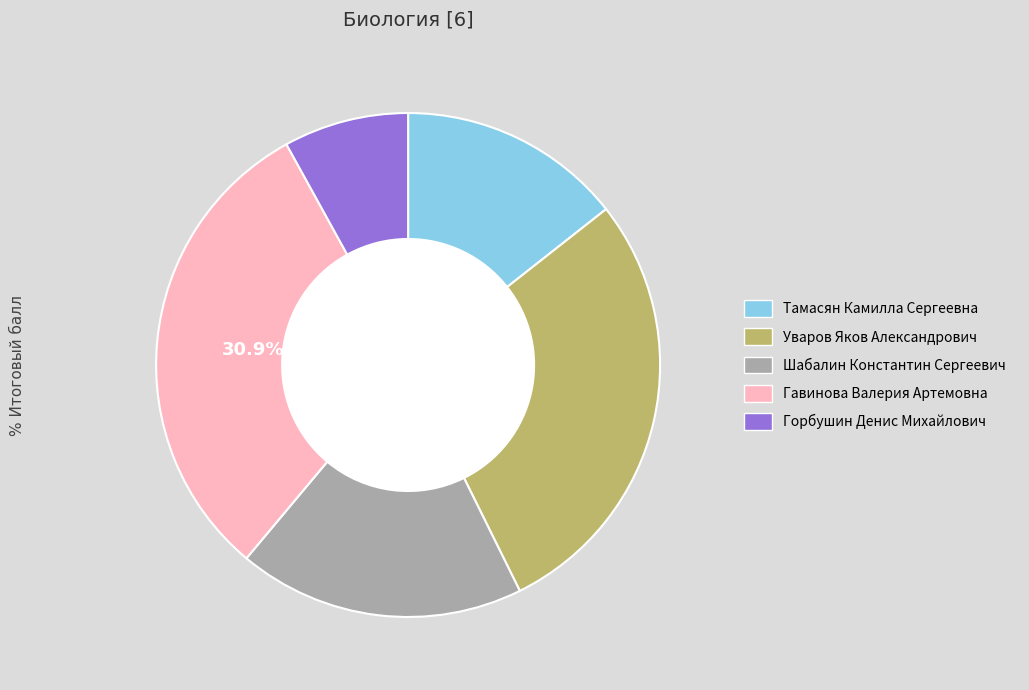

To the nearest percent, what is the average slice percentage?

20%